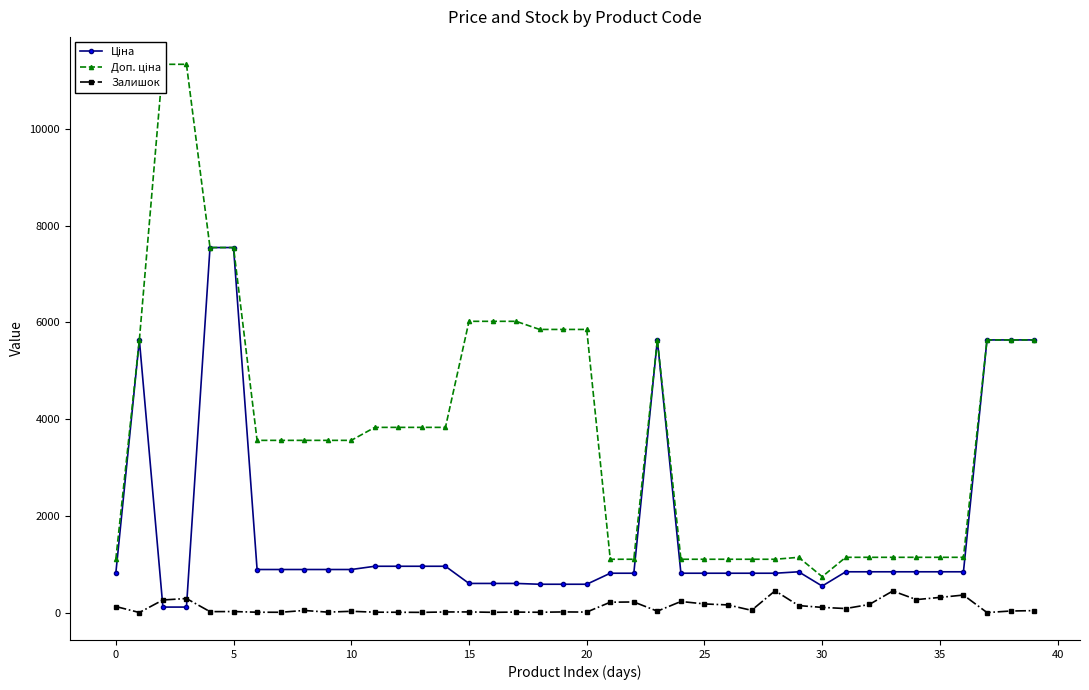

What is the total value across all series at 14?

4797.4